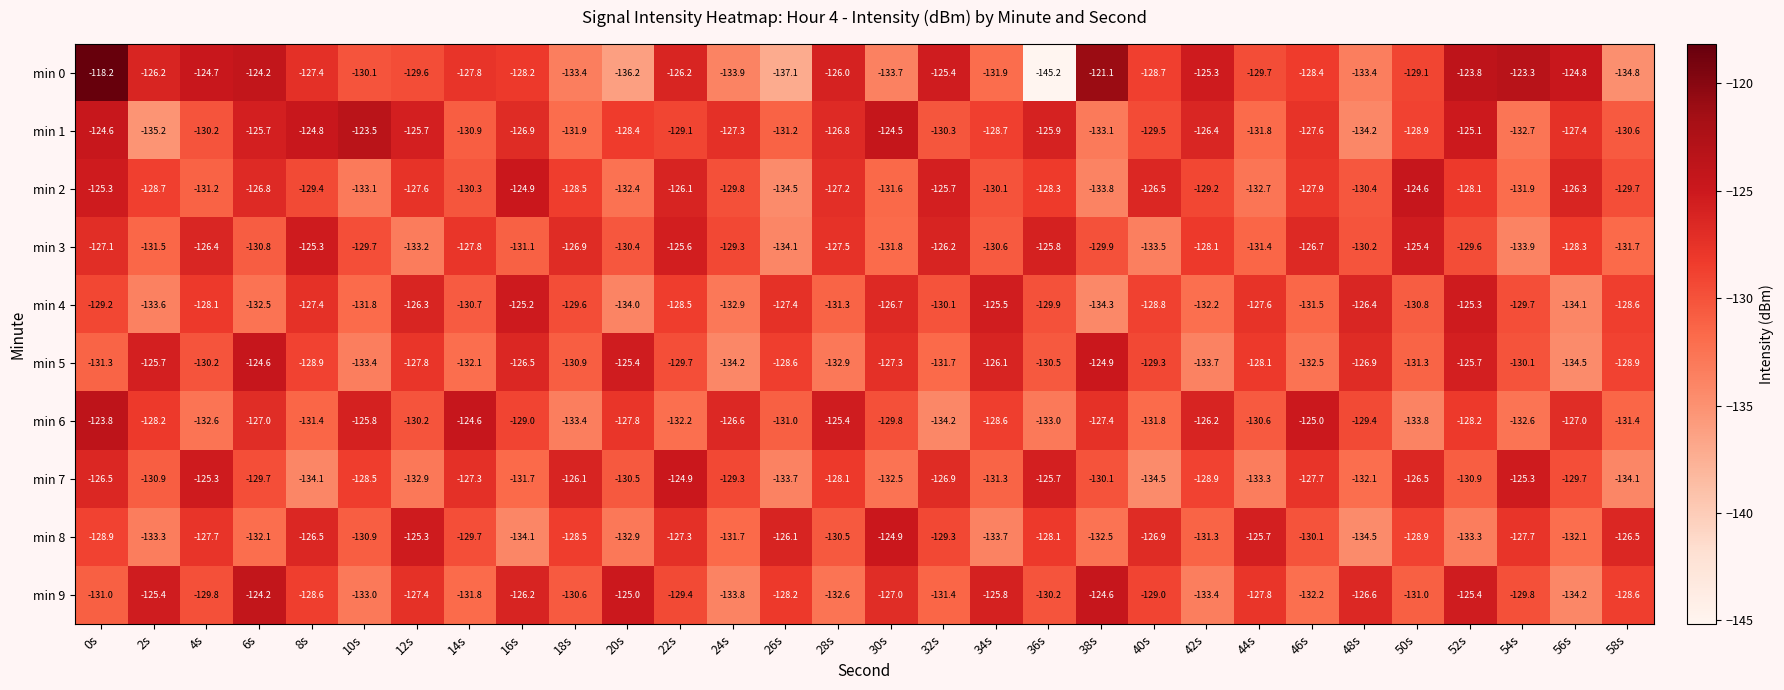

What is the difference between the maximum and minimum values in the min 0 series?

27.0